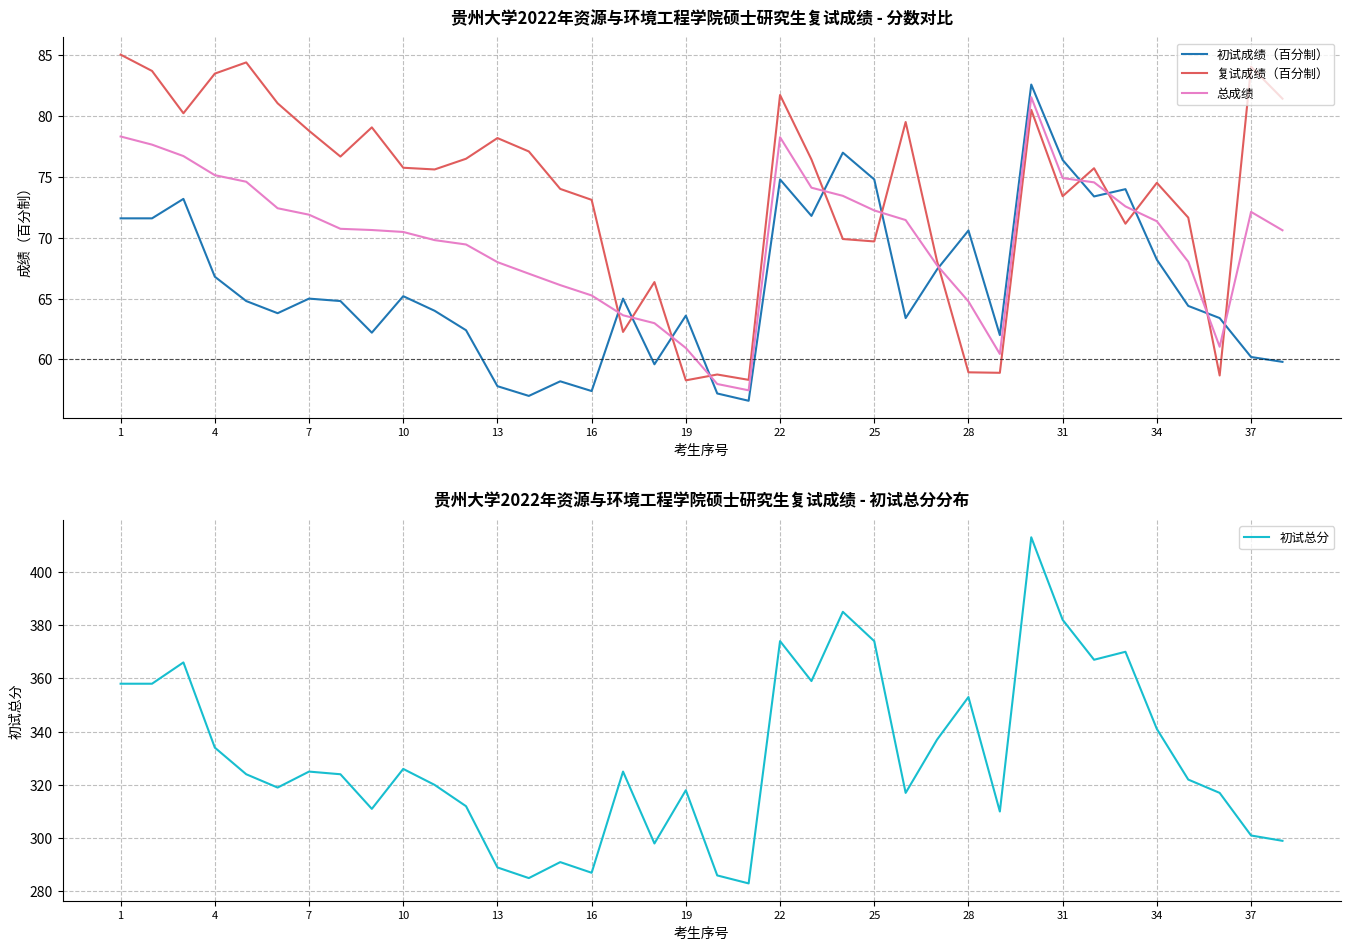

What is the lowest value of the 复试成绩（百分制） series?

58.3